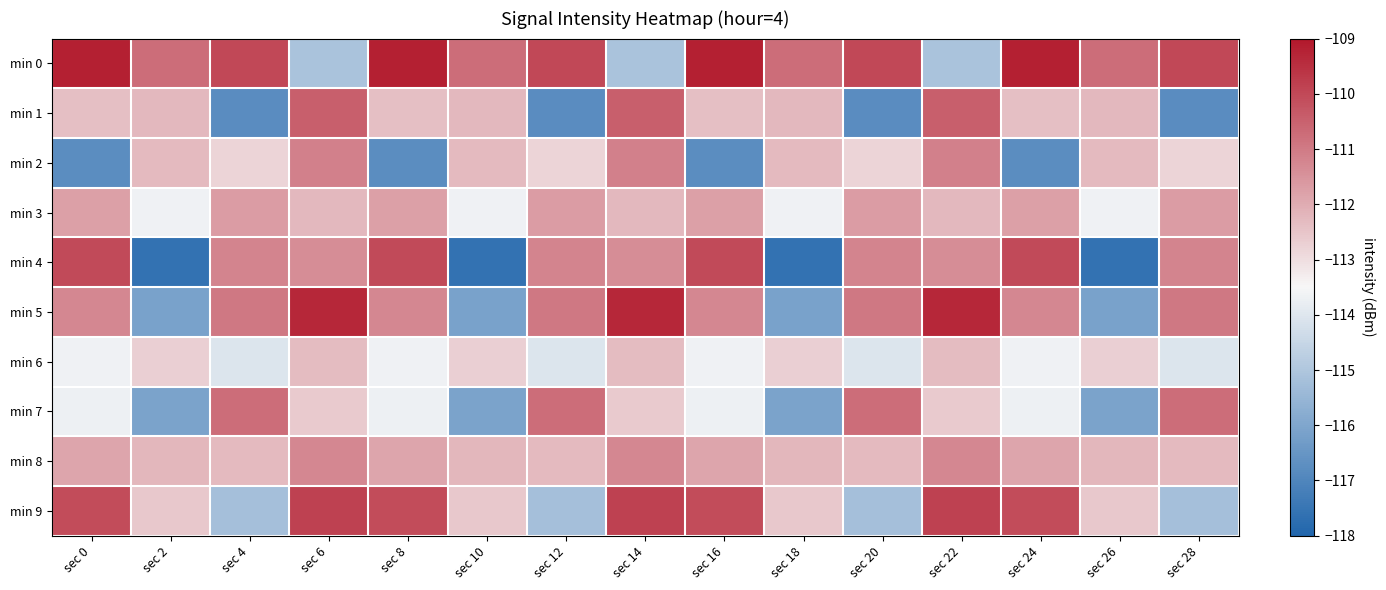

Rank the series at sec 20 from lowest to highest value.

min 1, min 9, min 6, min 2, min 8, min 3, min 4, min 5, min 7, min 0